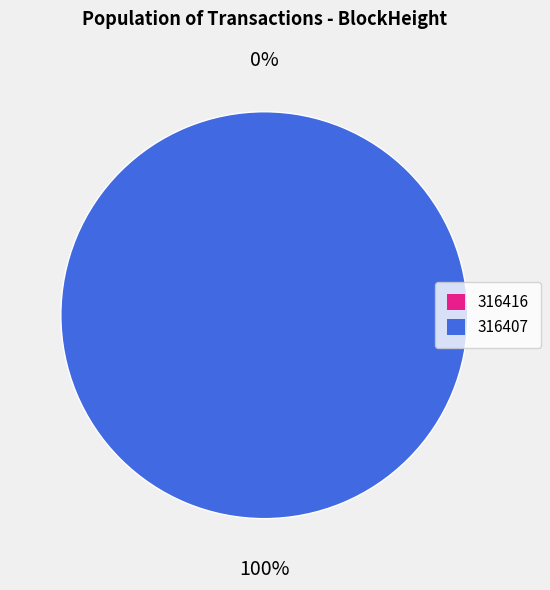

Which has a higher value, 316416 or 316407?

316407